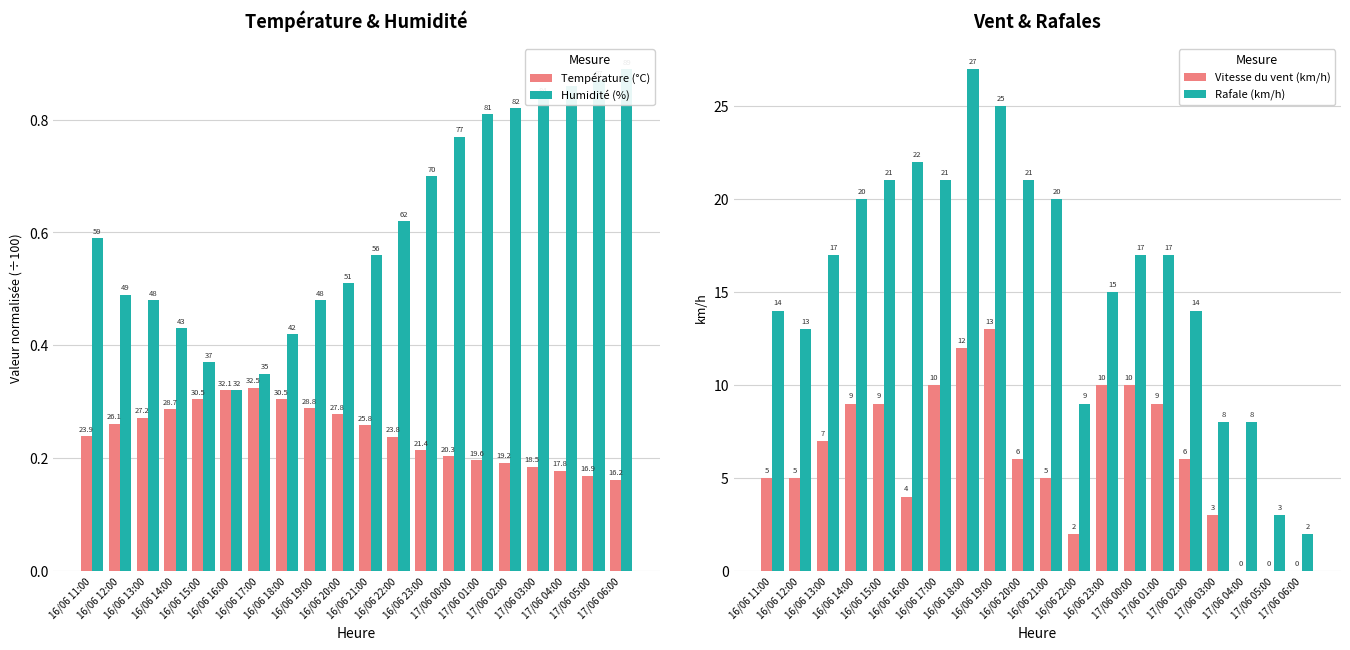

What is the sum of the Température (°C) values at 16/06 13:00 and 16/06 11:00?

0.5